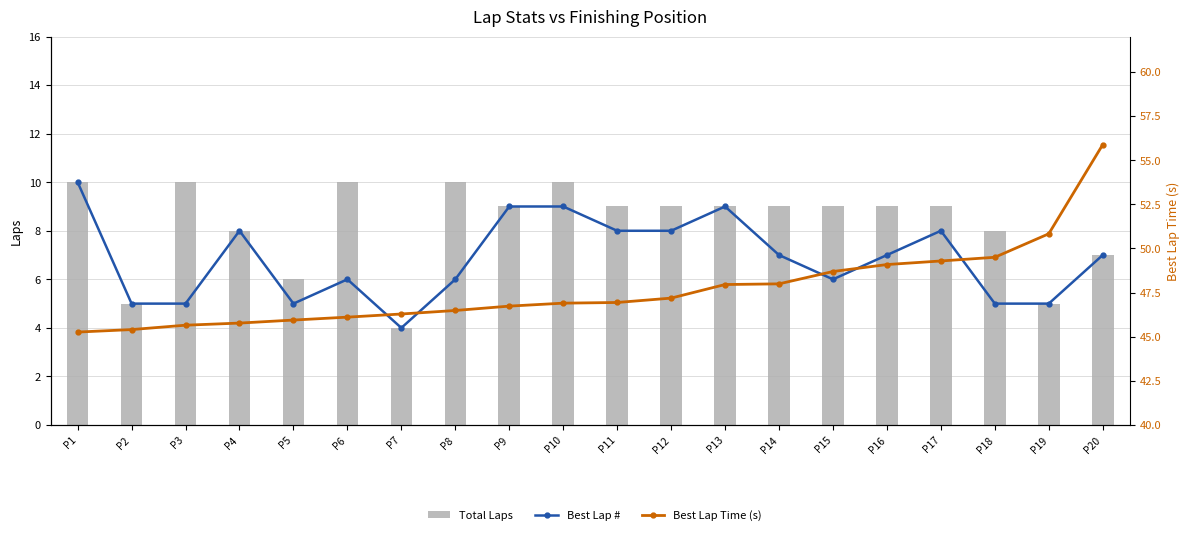

Which series has the widest spread of values?

Best Lap Time (s)